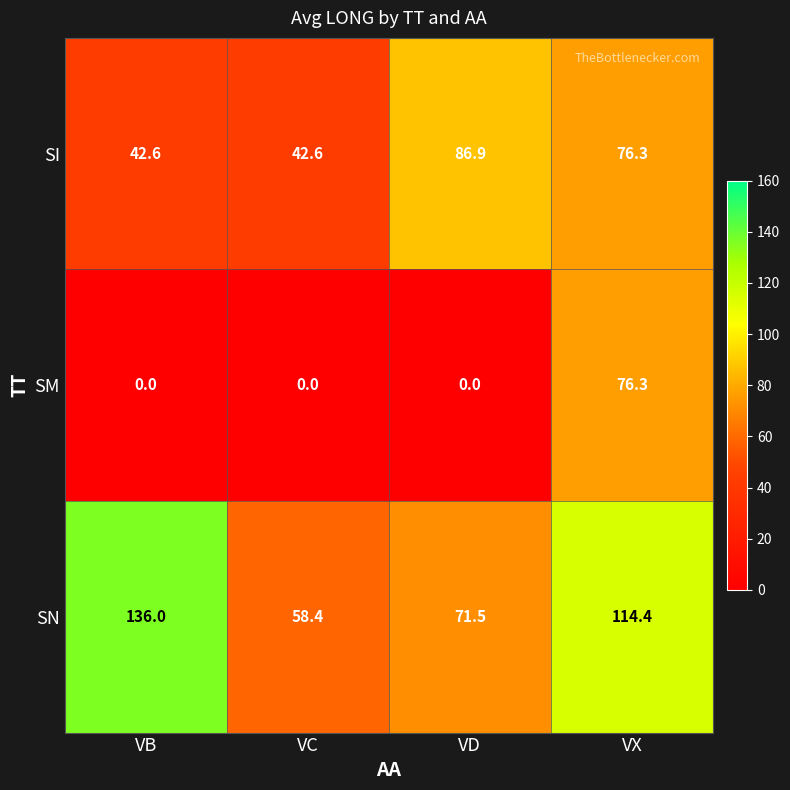

Which series has the largest range (max minus min)?

SN